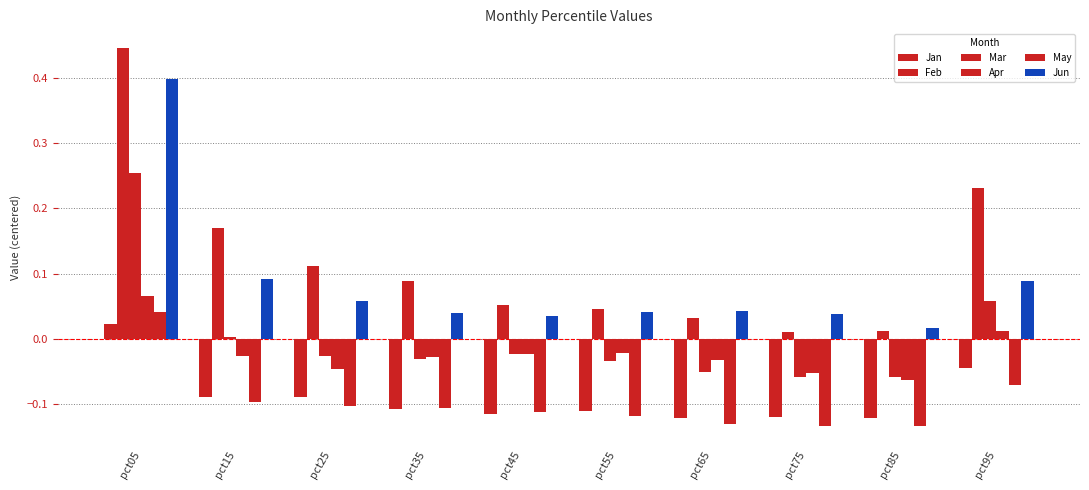

Does the chart contain any negative values?

Yes